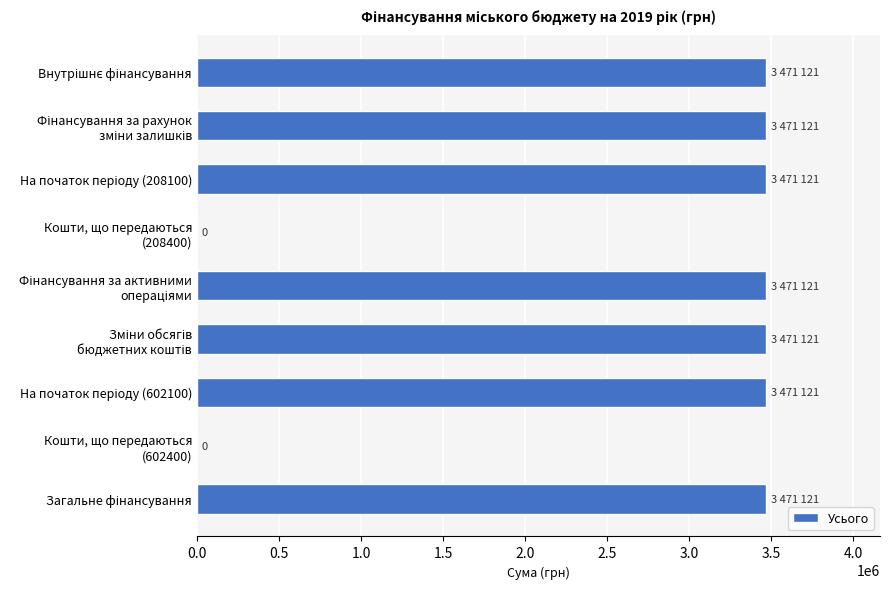

What is the sum of all values?

24297847